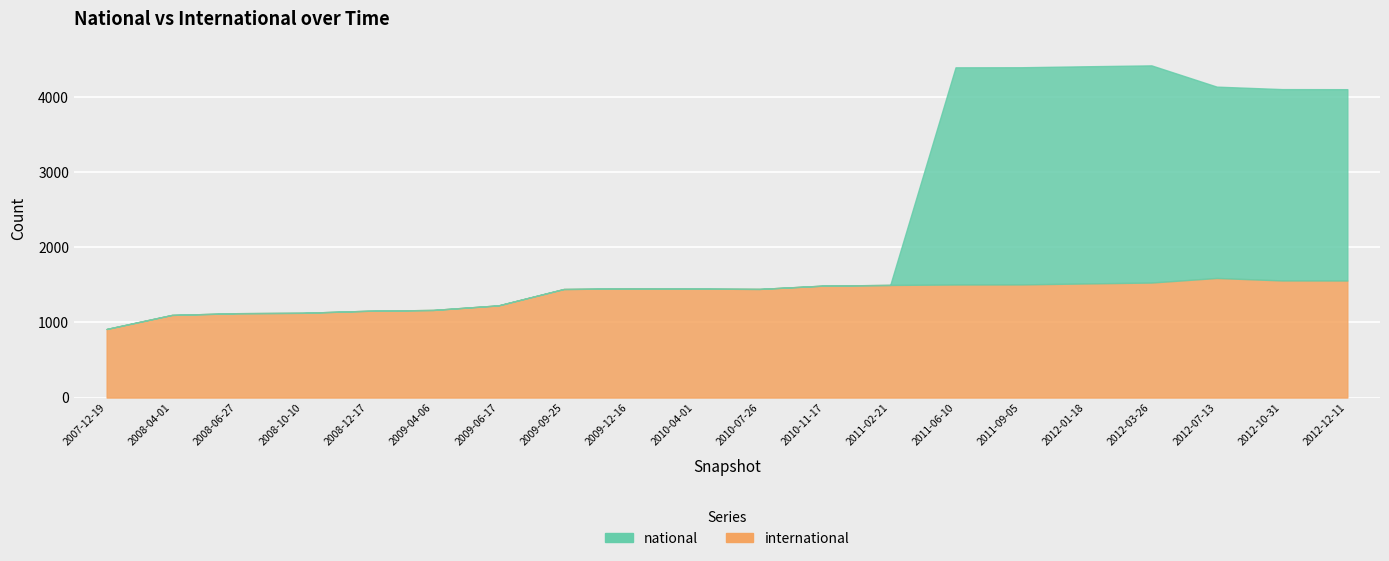

What is the value of the international point at the 5th from the left?

1155